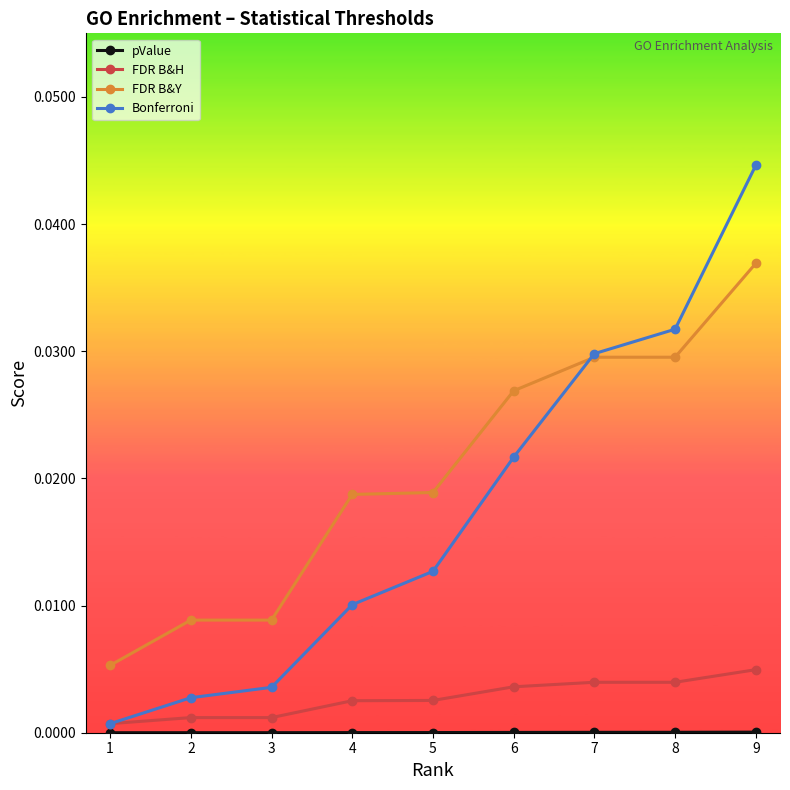

True or false: FDR B&Y has a value of 0.0 at 5.

True